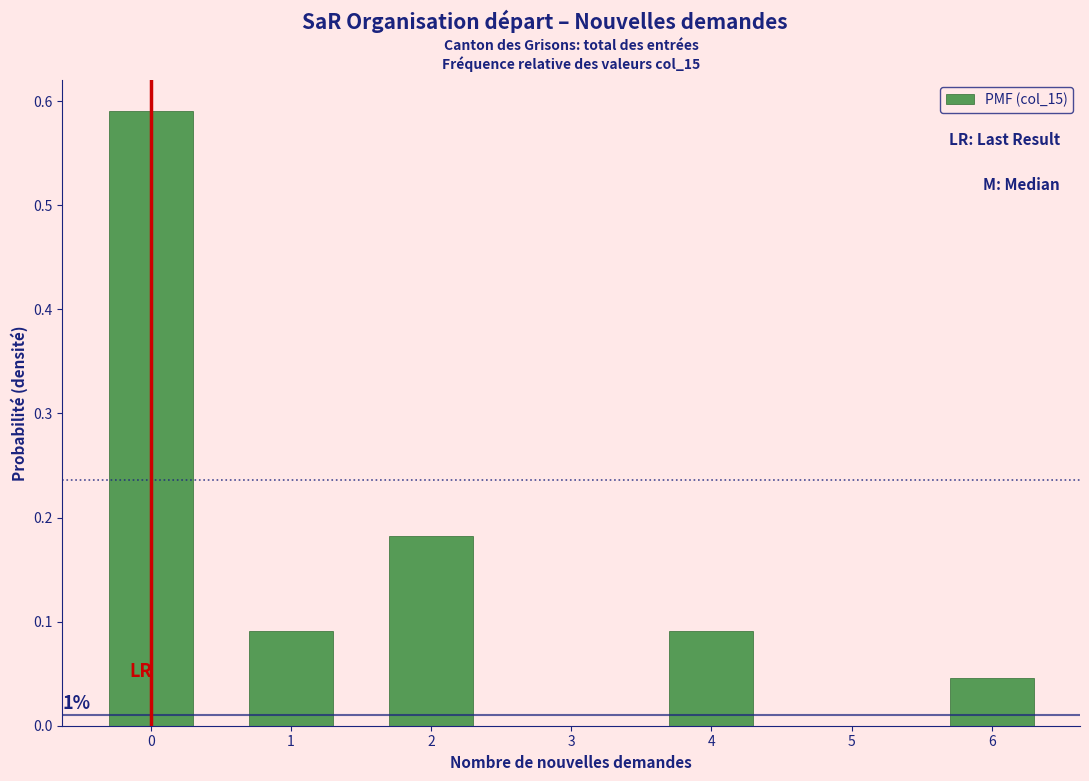

Over which range of the x-axis is the bar tallest?

-0.5 to 0.5